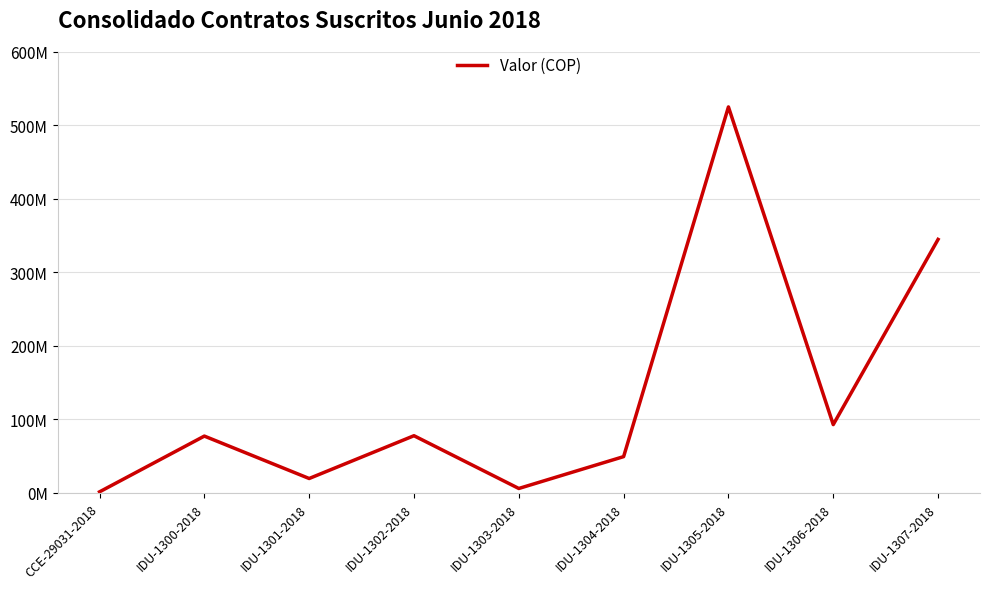

At which label is the value closest to 263353661?

IDU-1307-2018